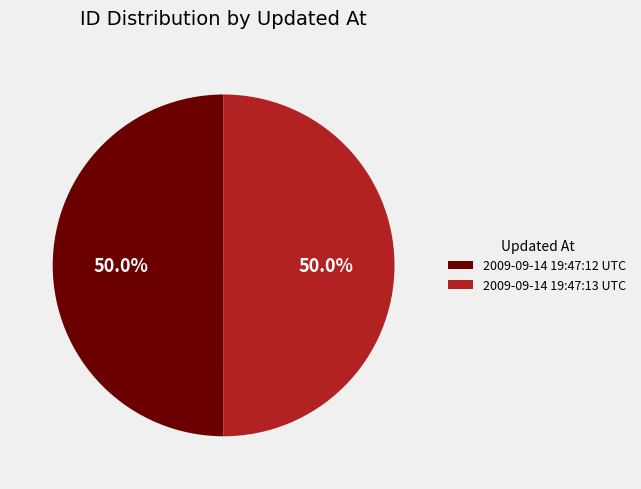

What is the ratio of the value at 2009-09-14 19:47:12 UTC to the value at 2009-09-14 19:47:13 UTC?

1.0